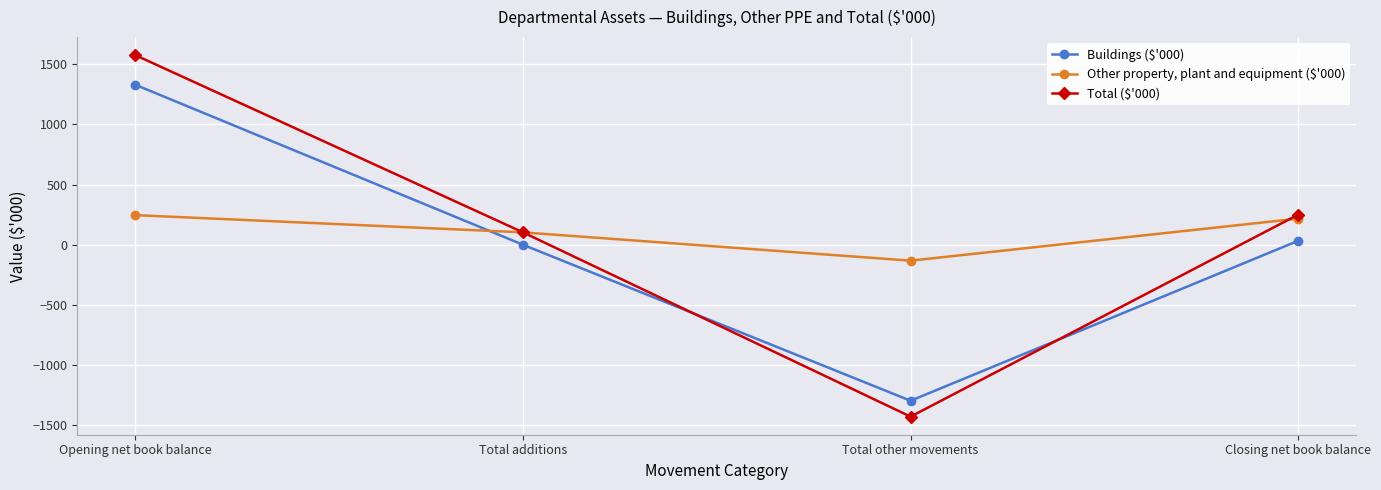

Rank the series at Total other movements from highest to lowest value.

Other property, plant and equipment ($'000), Buildings ($'000), Total ($'000)